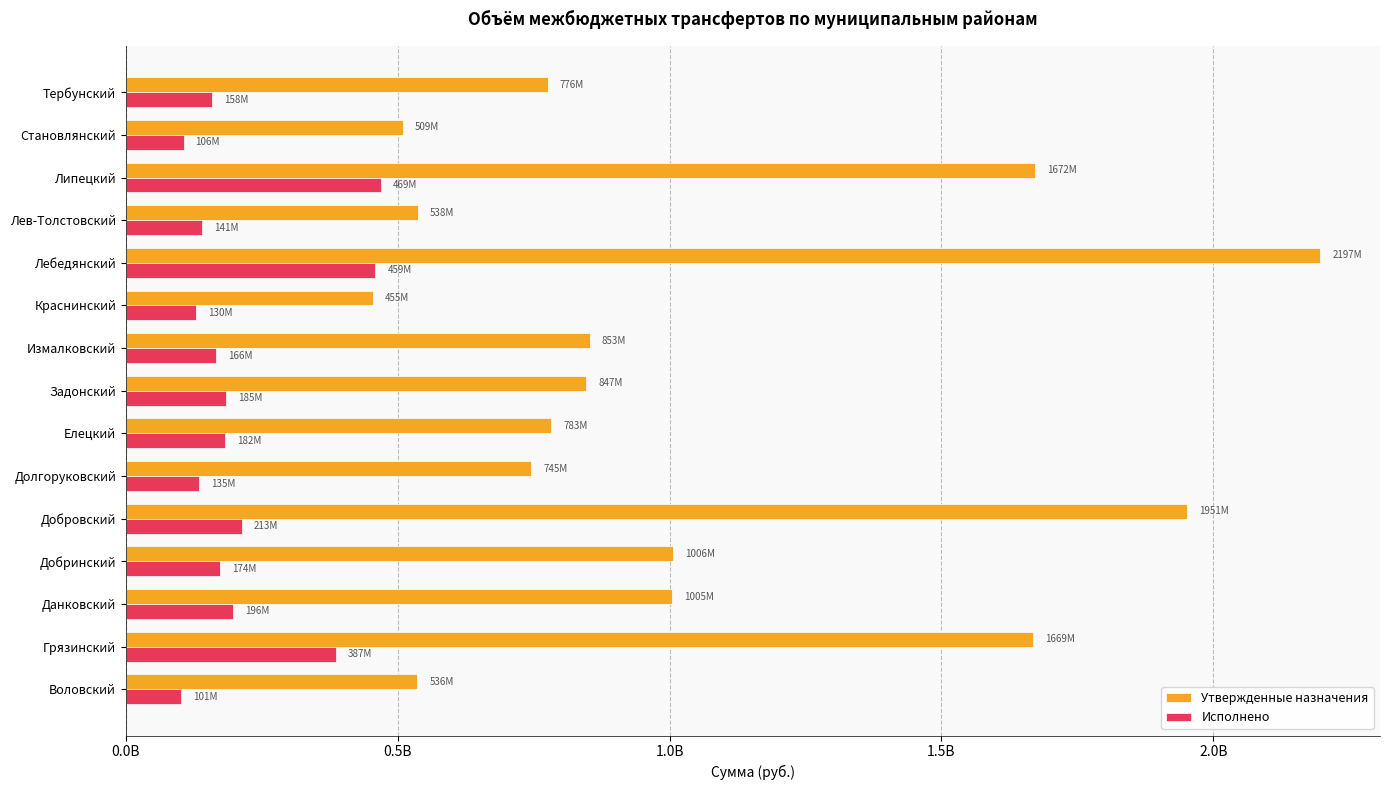

What are all the series names shown in the legend?

Утвержденные назначения, Исполнено